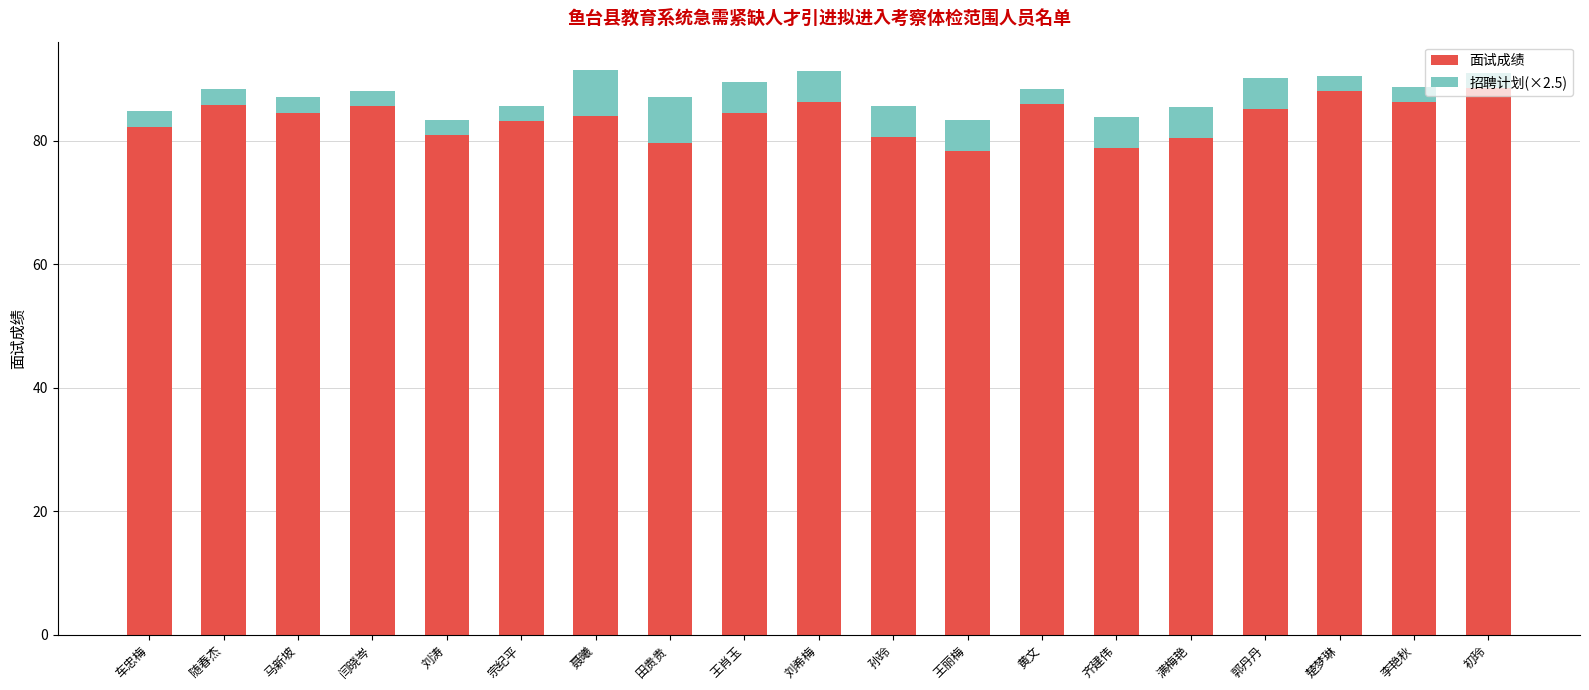

Read the 面试成绩 value at 田贵贵.

79.7